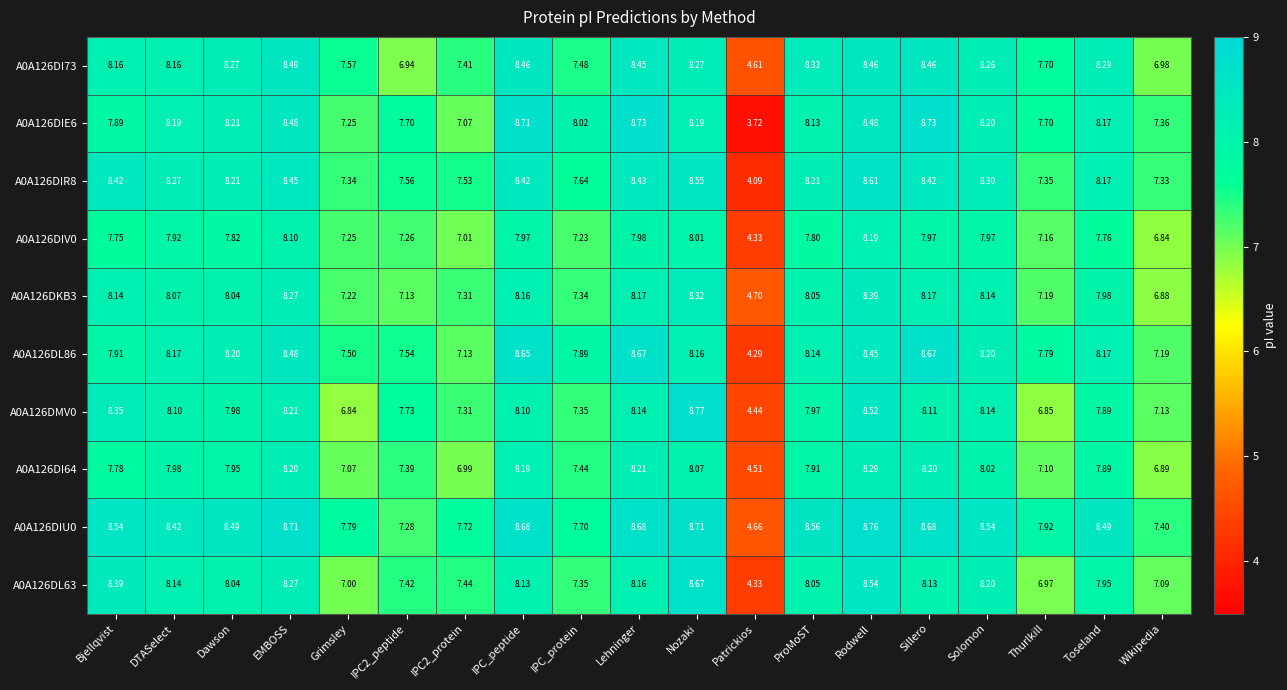

What is the total value across all series at Patrickios?

43.7